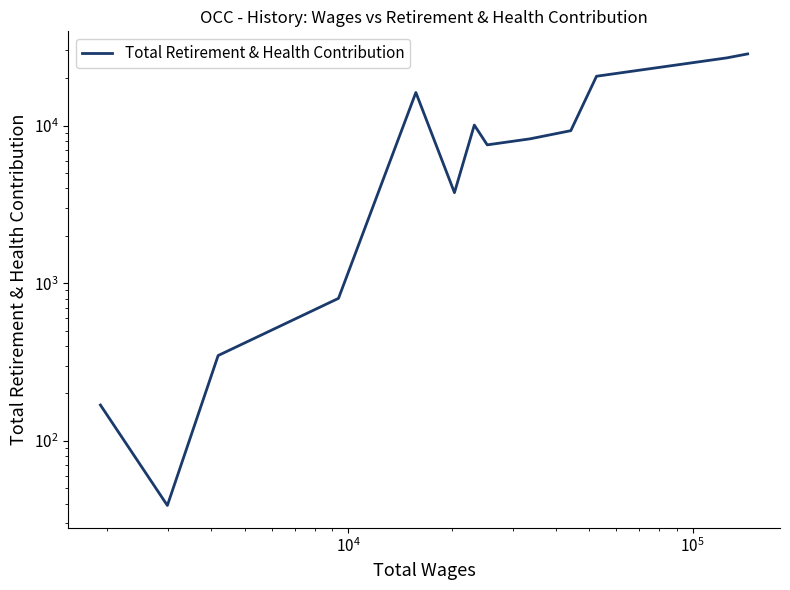

Count the number of data series in this chart.

1